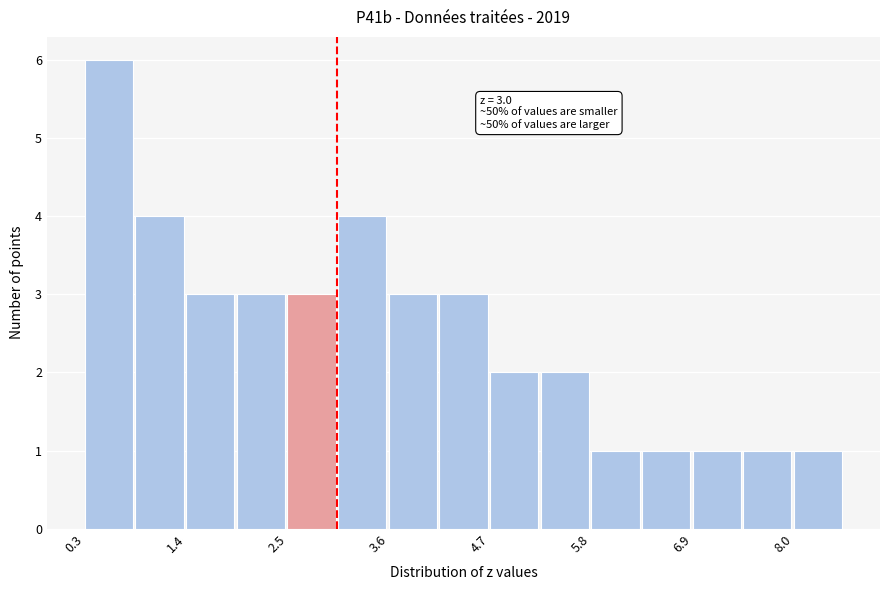

Read against the x-axis, roughly where is the centre of the tallest bar?

0.6